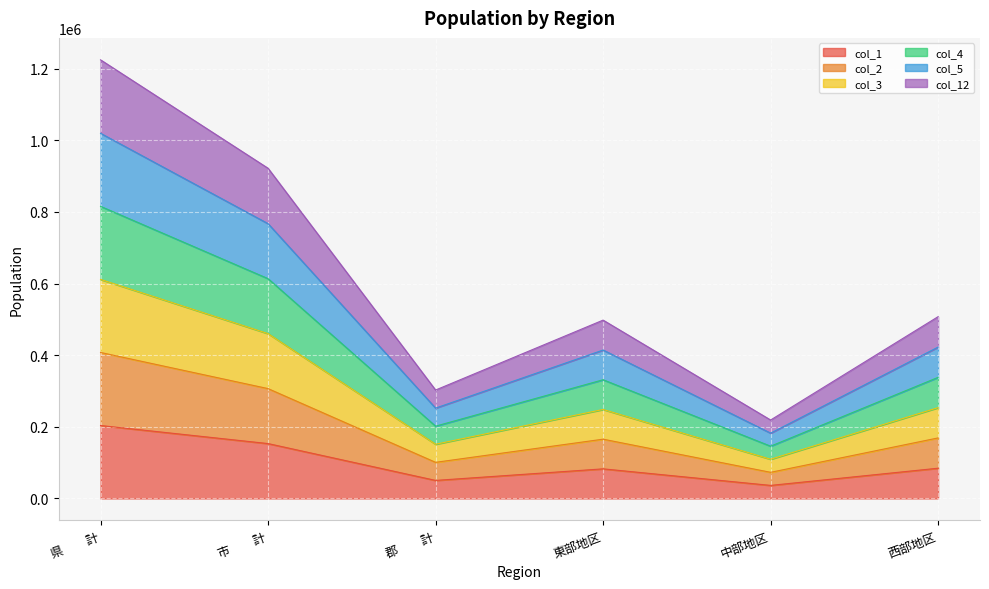

Between 郡　　計 and 西部地区, which series saw the biggest shift?

col_4